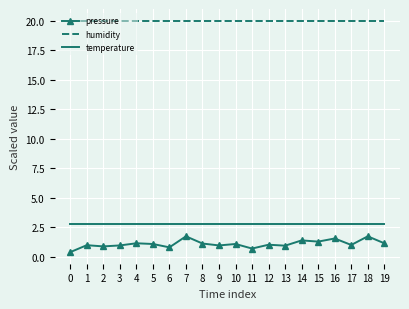

What are all the series names shown in the legend?

pressure, humidity, temperature